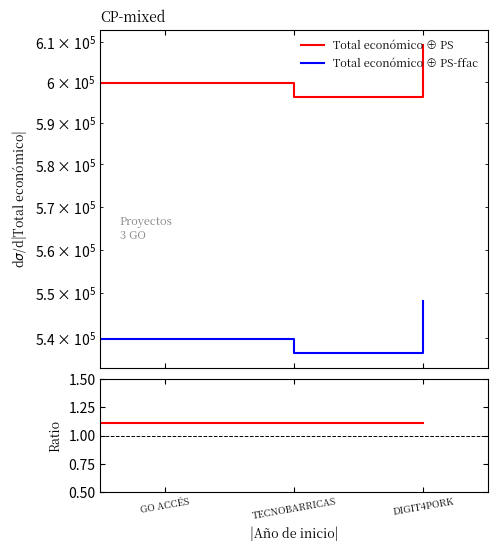

Is it true that Total económico ⊕ PS-ffac equals 539801.1 at GO ACCÉS?

True